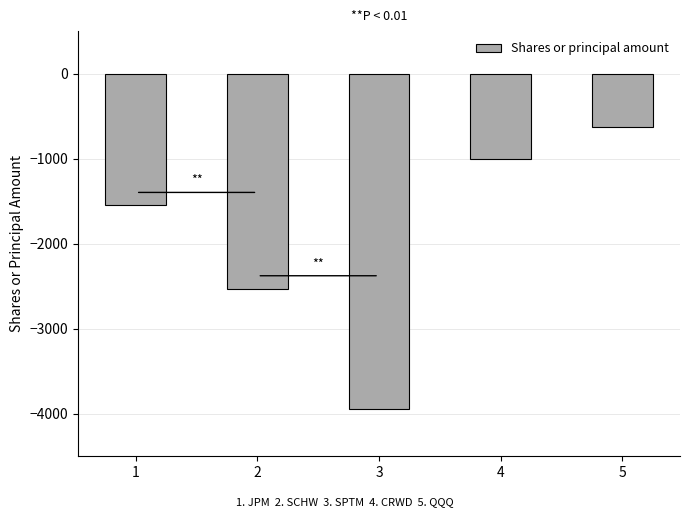

Rank the categories by value from highest to lowest.

5, 4, 1, 2, 3